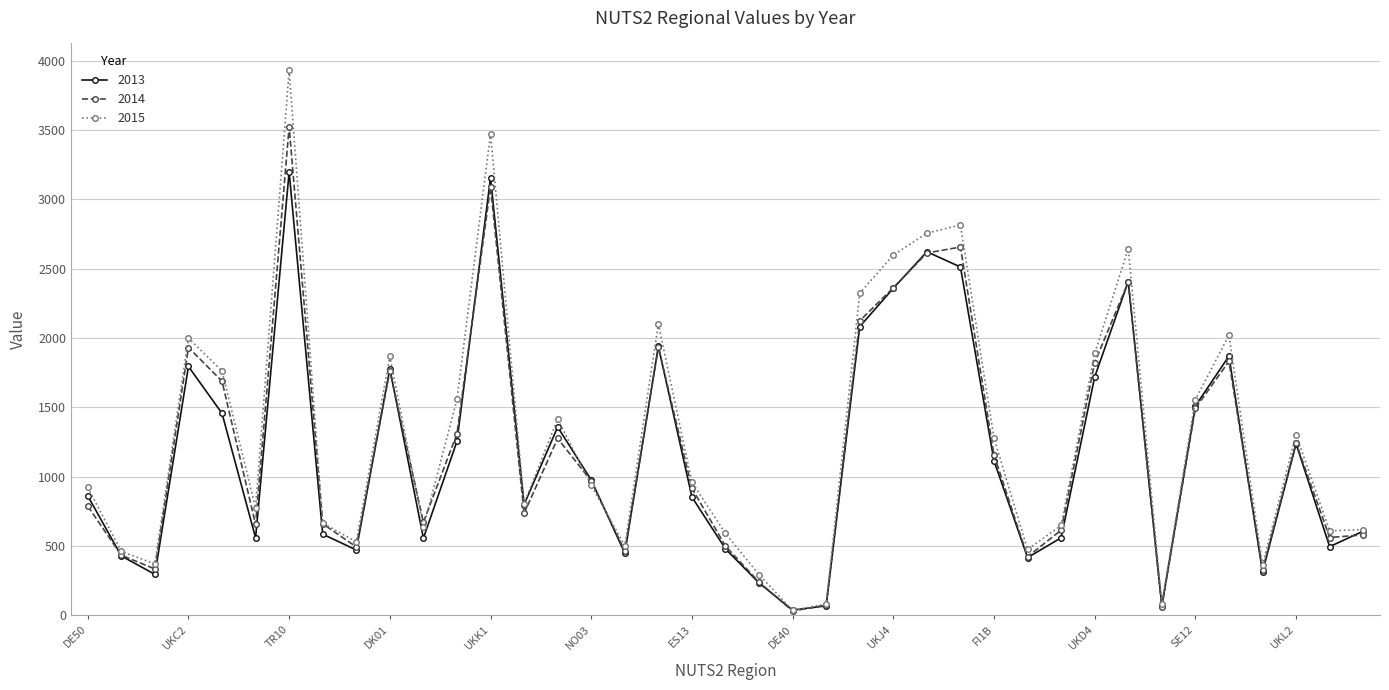

Rank the series by their maximum value, from highest to lowest.

2015, 2014, 2013